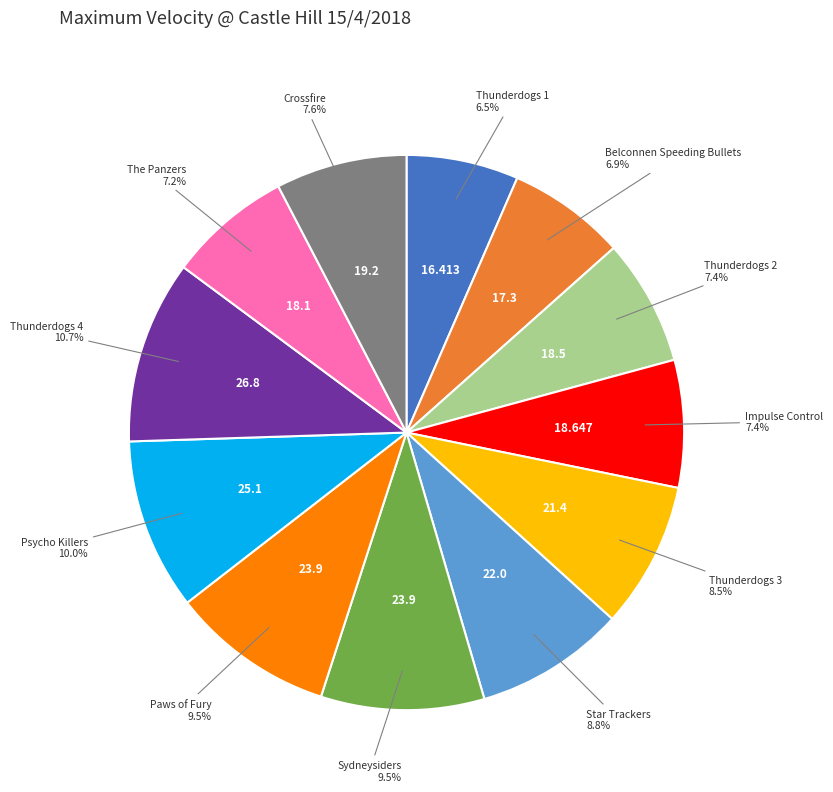

Is there any slice that represents more than half of the pie?

No